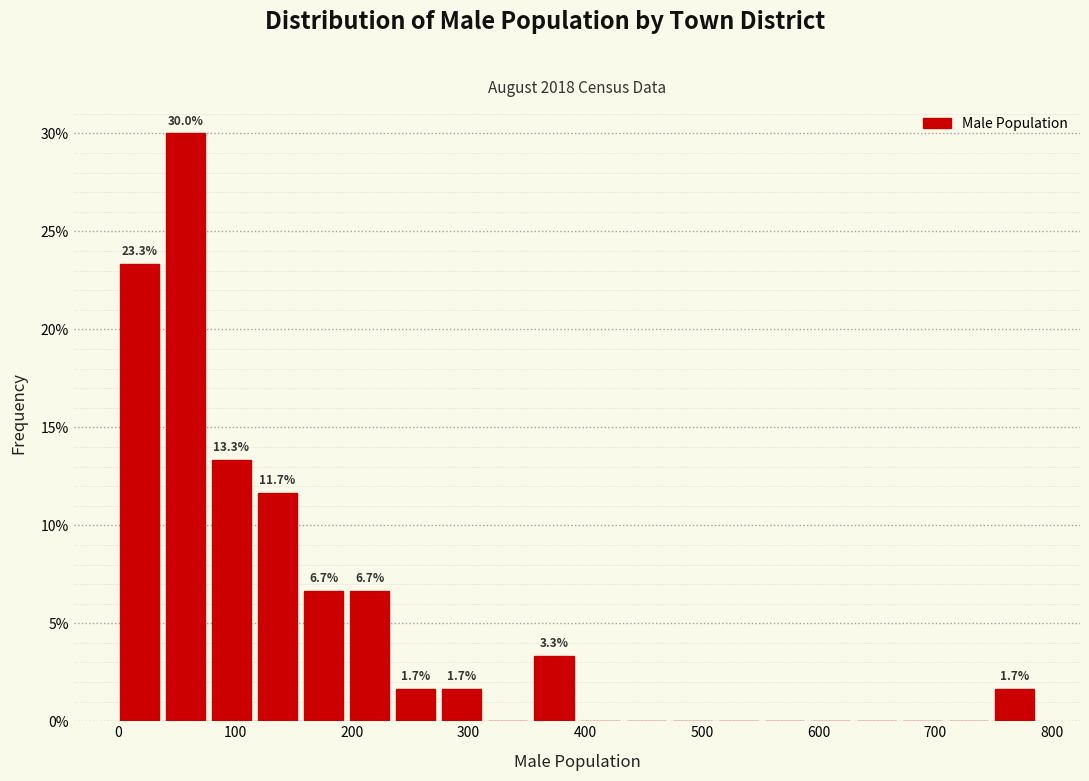

Around what value on the x-axis is the tallest bar? Give the approximate position of its centre, as read against the axis.

60